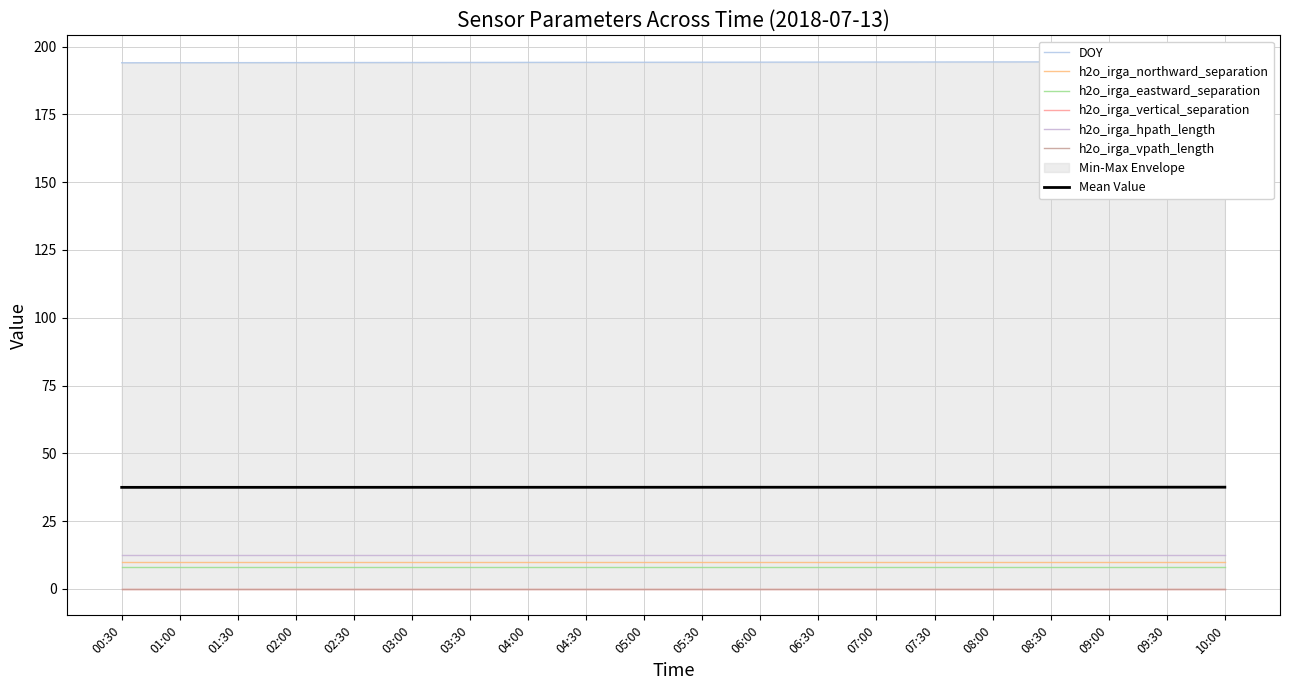

What is the label of the 18th point from the right?

01:30